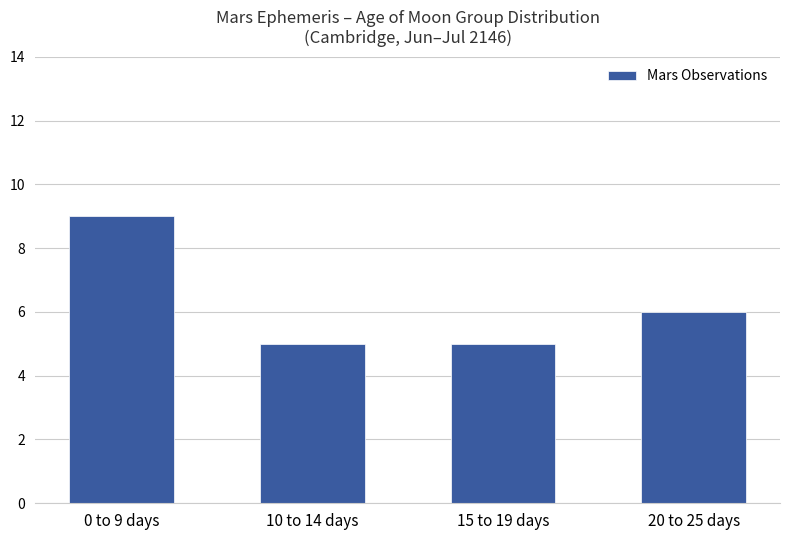

Reading right to left, transcribe all the data shown in this chart.

20 to 25 days=6	15 to 19 days=5	10 to 14 days=5	0 to 9 days=9